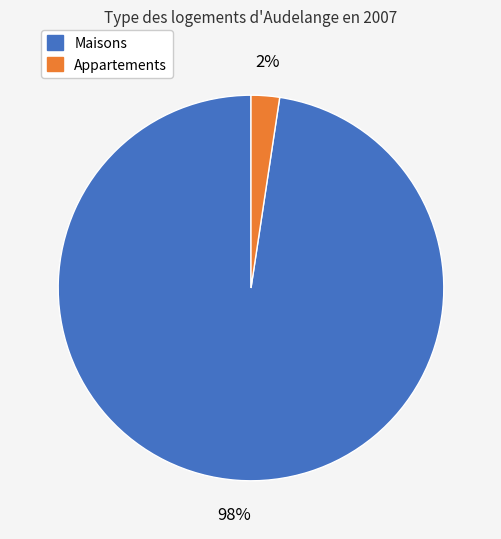

Is there any slice that represents more than half of the pie?

Yes